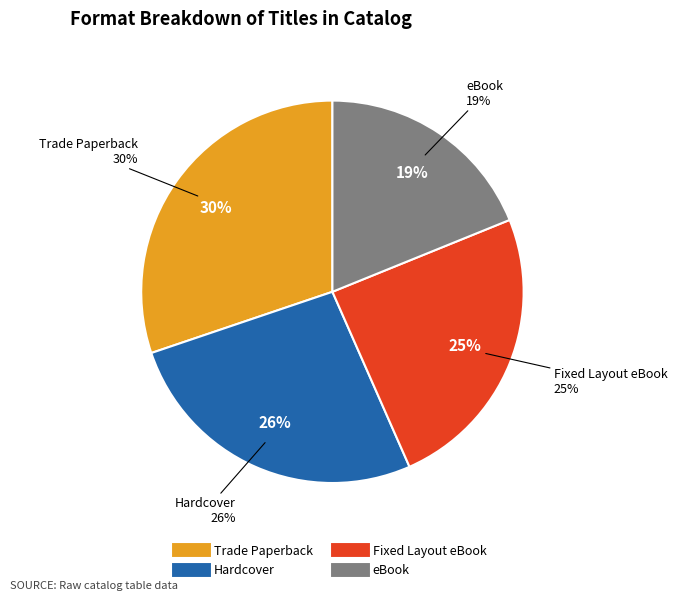

To the nearest percent, what is the combined percentage of Trade Paperback and eBook?

49%